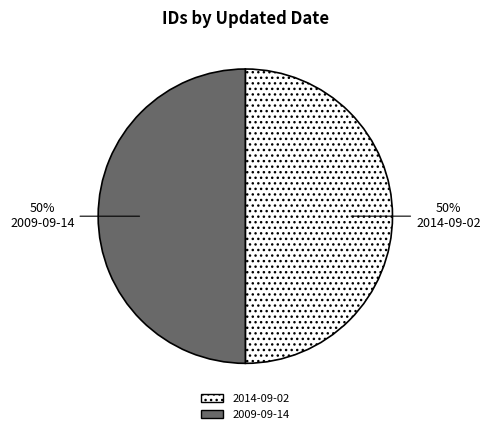

To the nearest percent, what is the combined percentage of 2014-09-02 and 2009-09-14?

100%